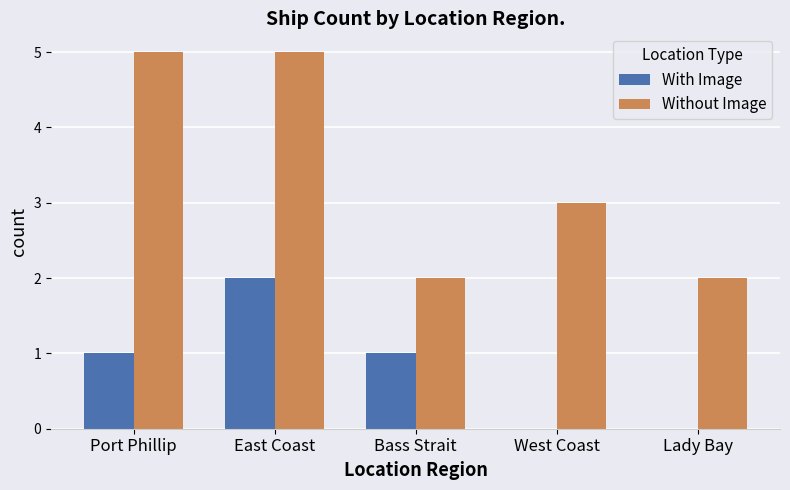

What are all the series names shown in the legend?

With Image, Without Image